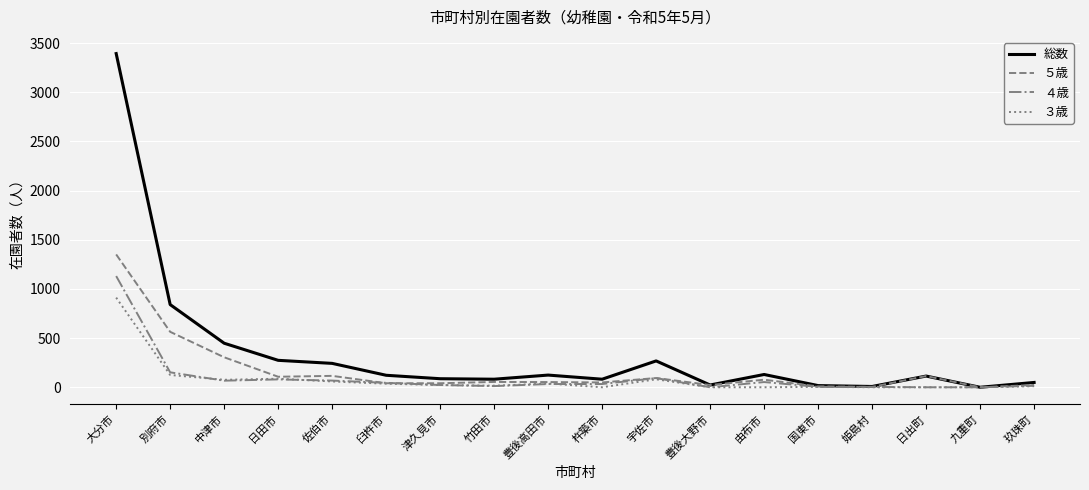

Is it true that 総数 equals 170 at 中津市?

False